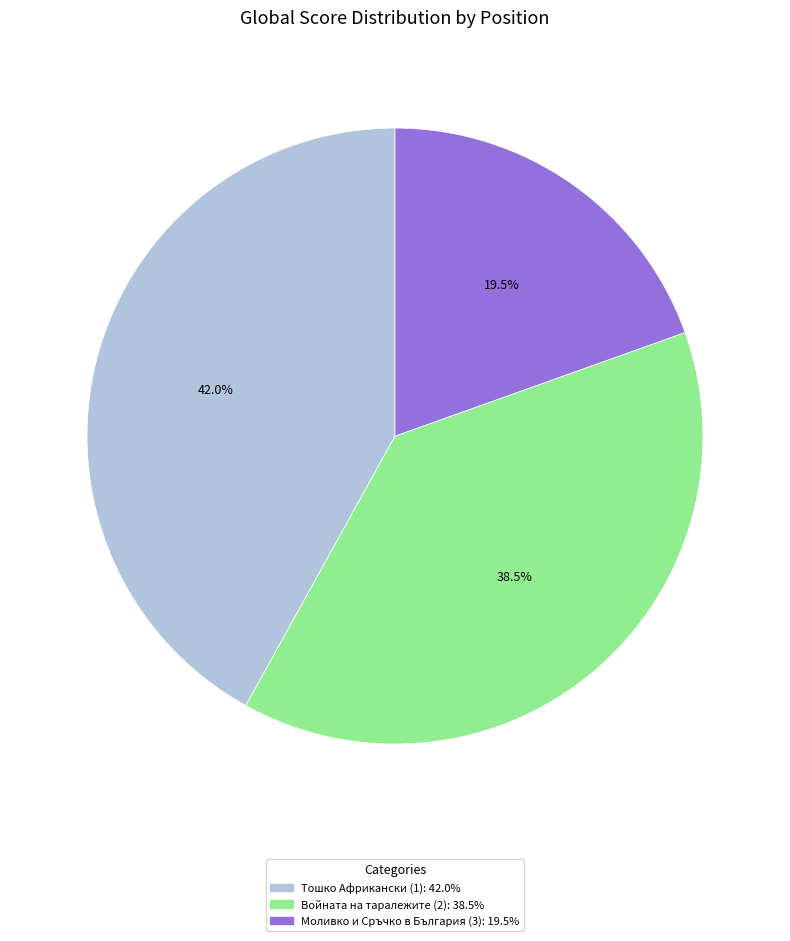

Between Войната на таралежите (2) and Моливко и Сръчко в България (3), which is larger?

Войната на таралежите (2)